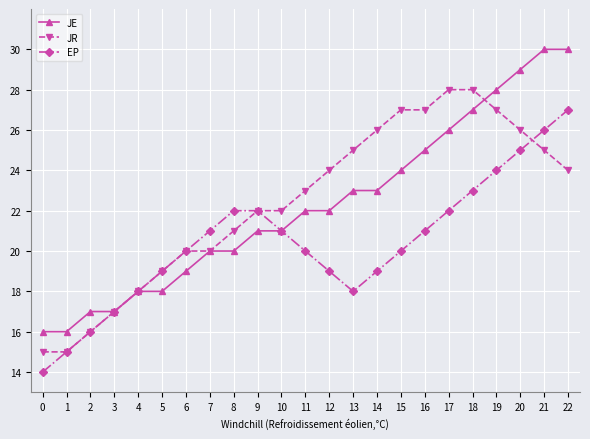

At which category does EP reach its first local valley?

13